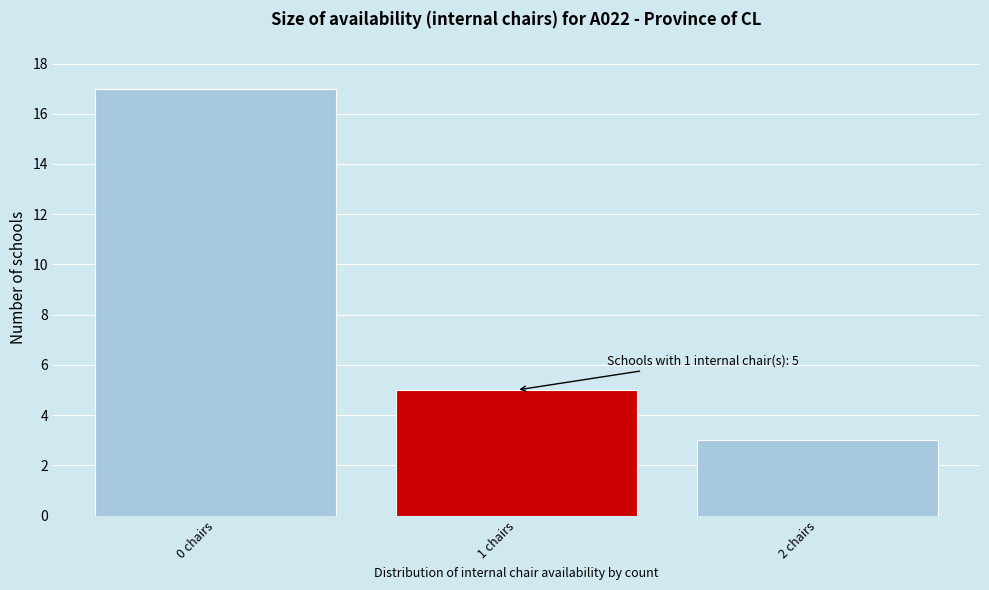

Over which range of the x-axis is the bar tallest?

-0.5 to 0.5